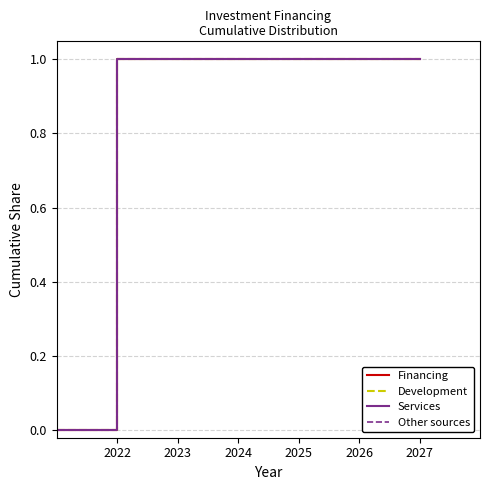

True or false: Other sources and Services cross at least once.

False